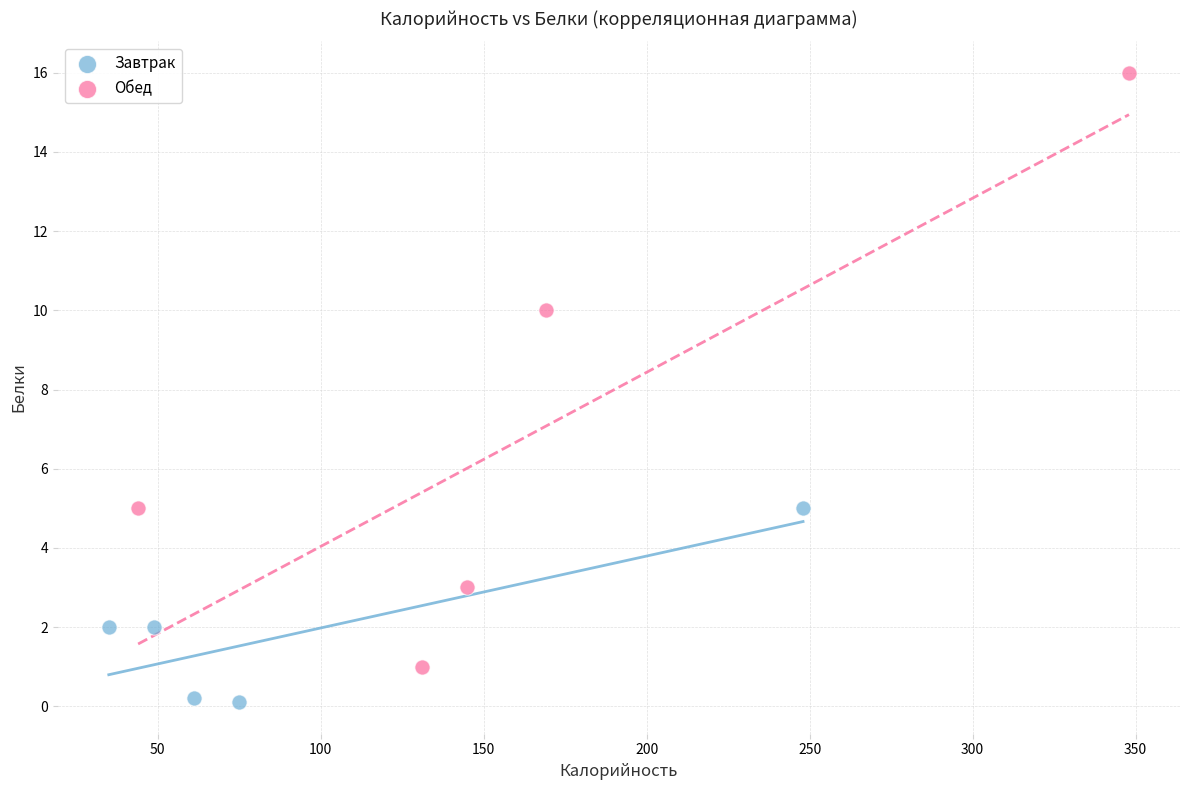

Which series contains the highest Y value?

Обед